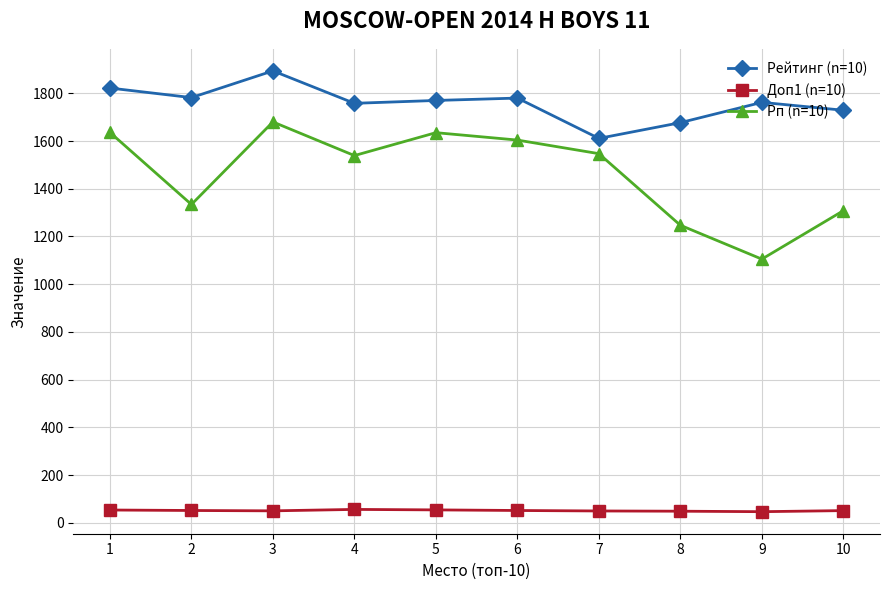

Is it true that Рейтинг (n=10) equals 2838.8 at 6?

False